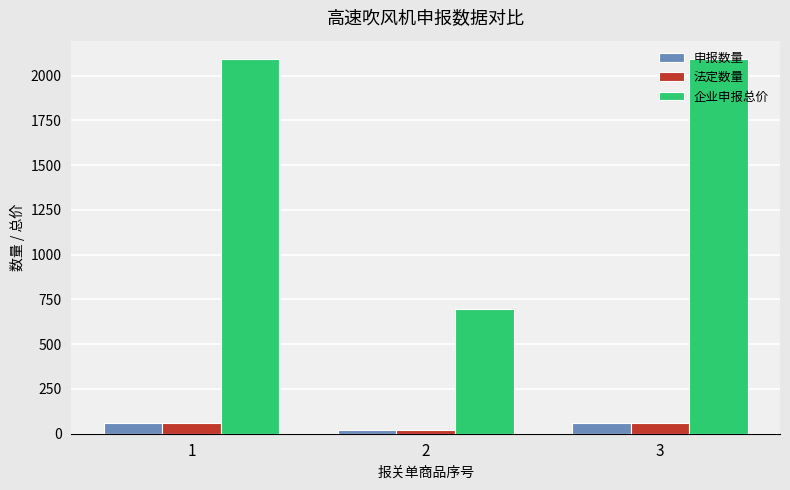

Which label corresponds to the smallest value in the chart?

2